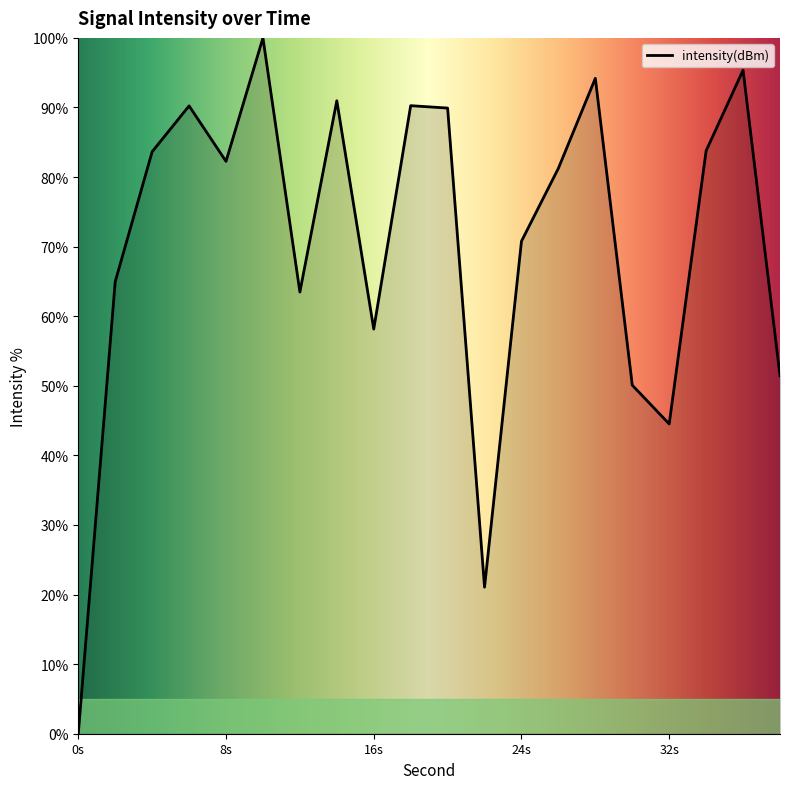

What is the maximum value shown in the chart?

100.0